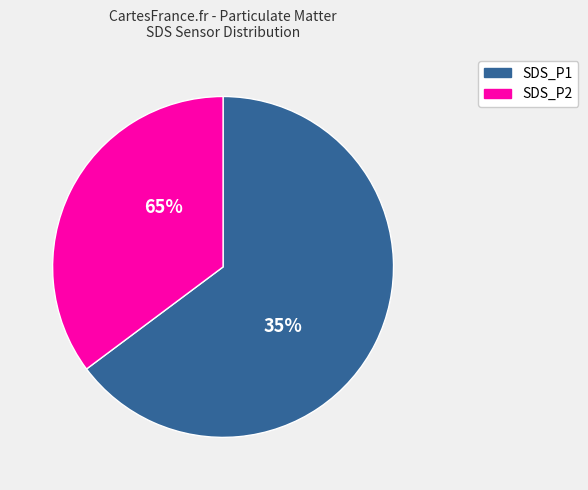

Do SDS_P2 and SDS_P1 together represent more than half of the pie?

Yes